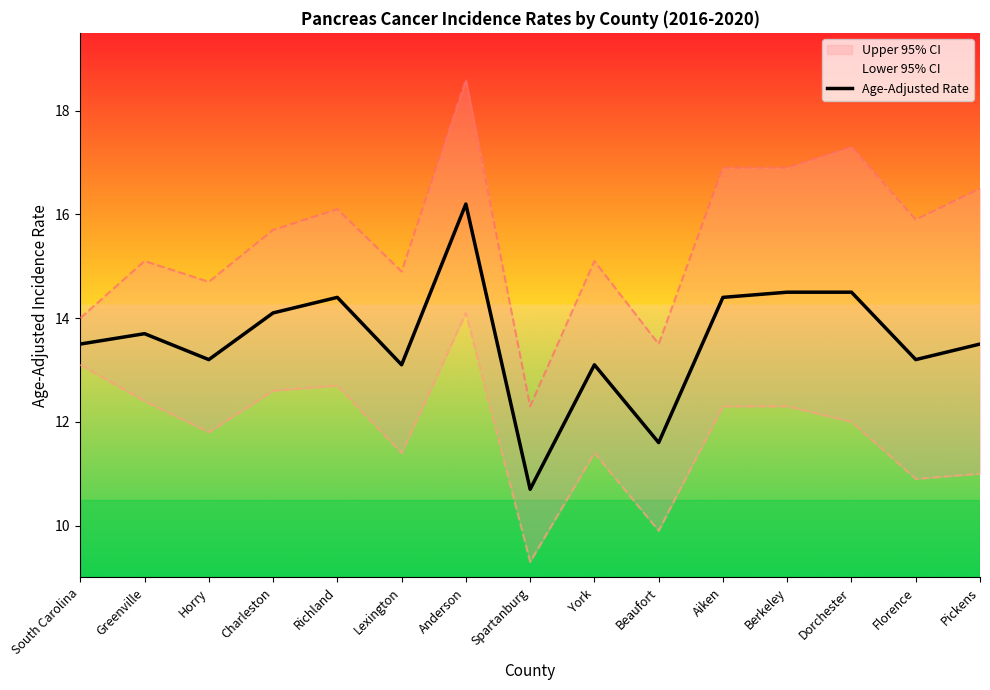

Rank the categories by value from highest to lowest.

Anderson, Berkeley, Dorchester, Richland, Aiken, Charleston, Greenville, South Carolina, Pickens, Horry, Florence, Lexington, York, Beaufort, Spartanburg